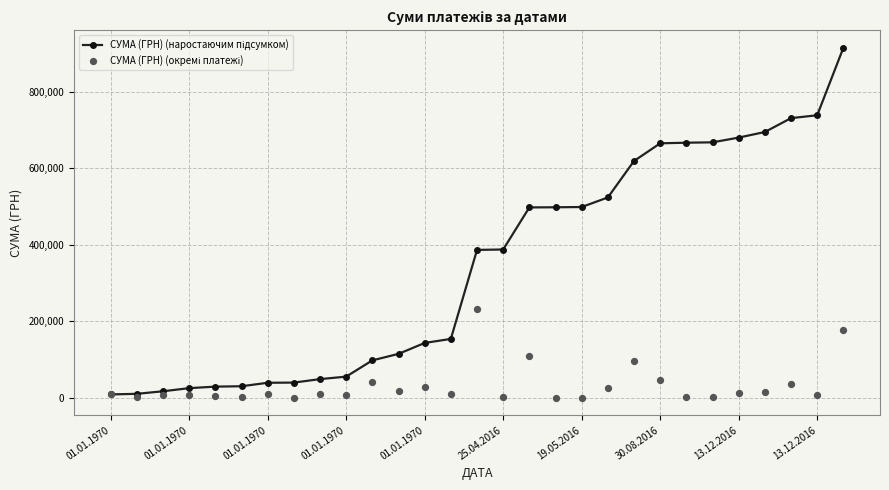

At how many categories does at least one series exceed 500525?

10